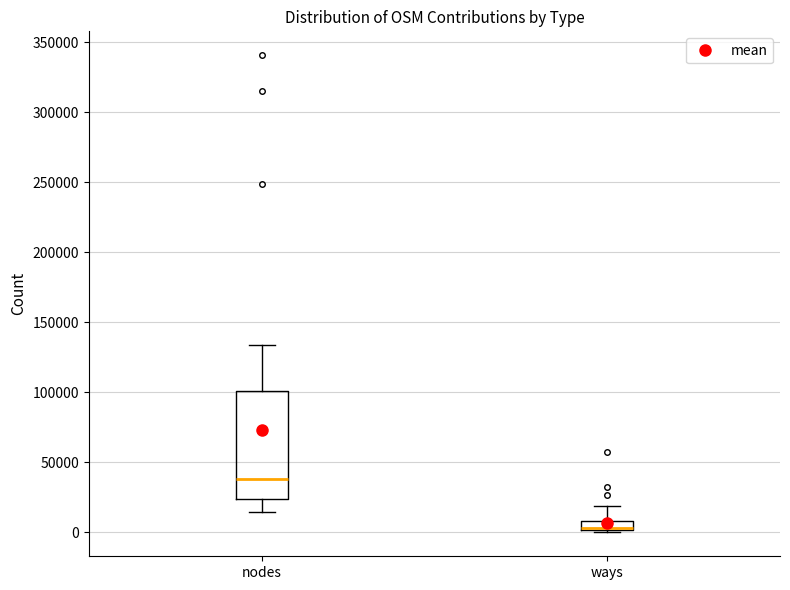

Where does the upper whisker of the box for ways end on the y-axis? The values are not printed on the chart, so give them approximately, as read against the axis.

20000